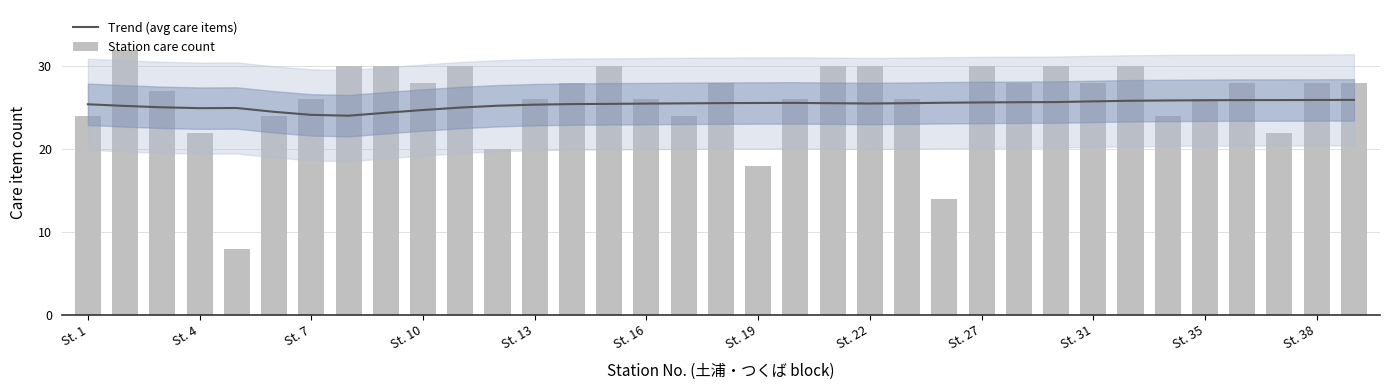

What is the lowest value of the Trend (avg care items) series?

24.0